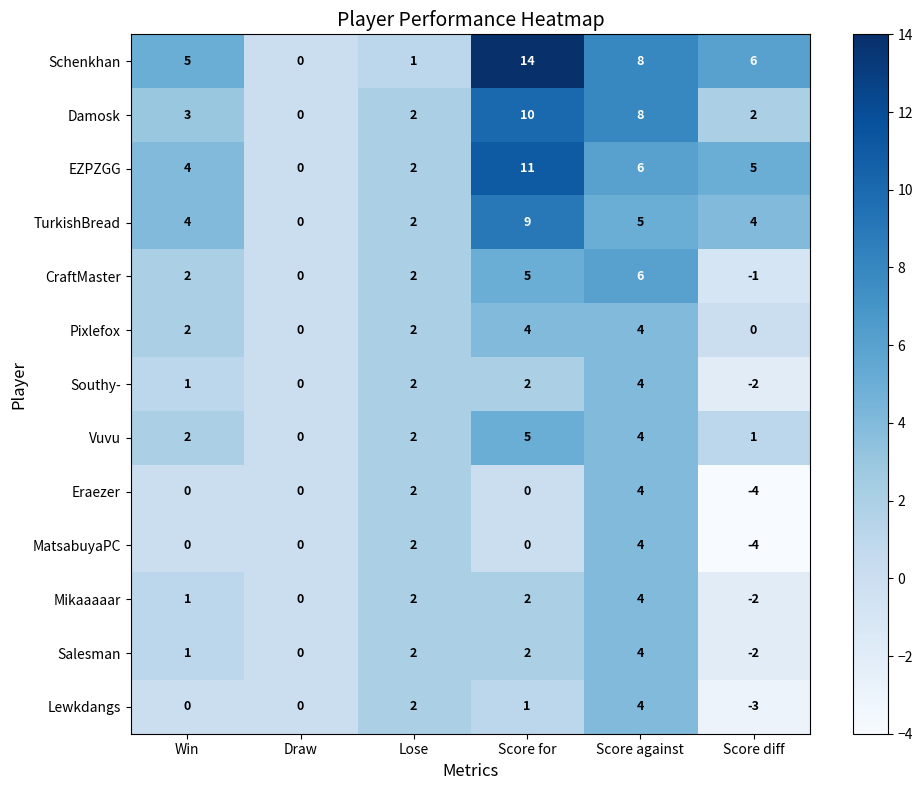

Count the Lewkdangs values in the range 0 to 2.

4